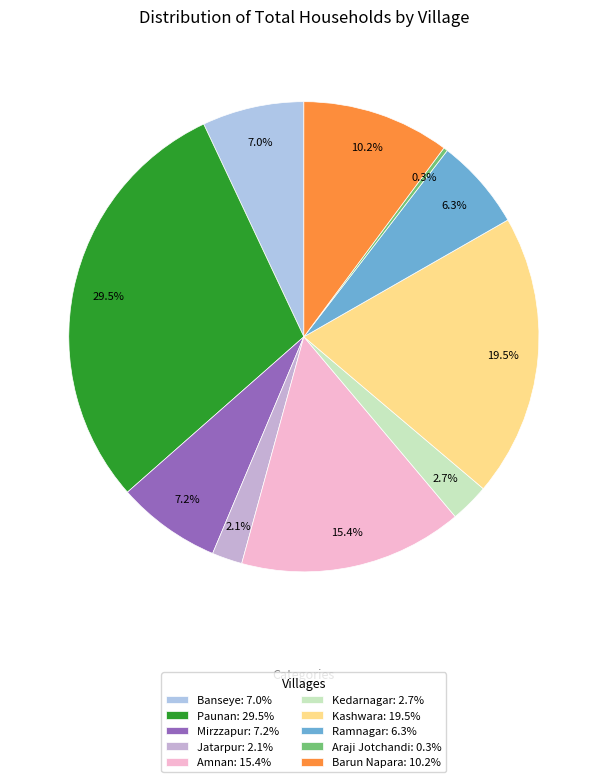

Which has a higher value, Amnan or Araji Jotchandi?

Amnan